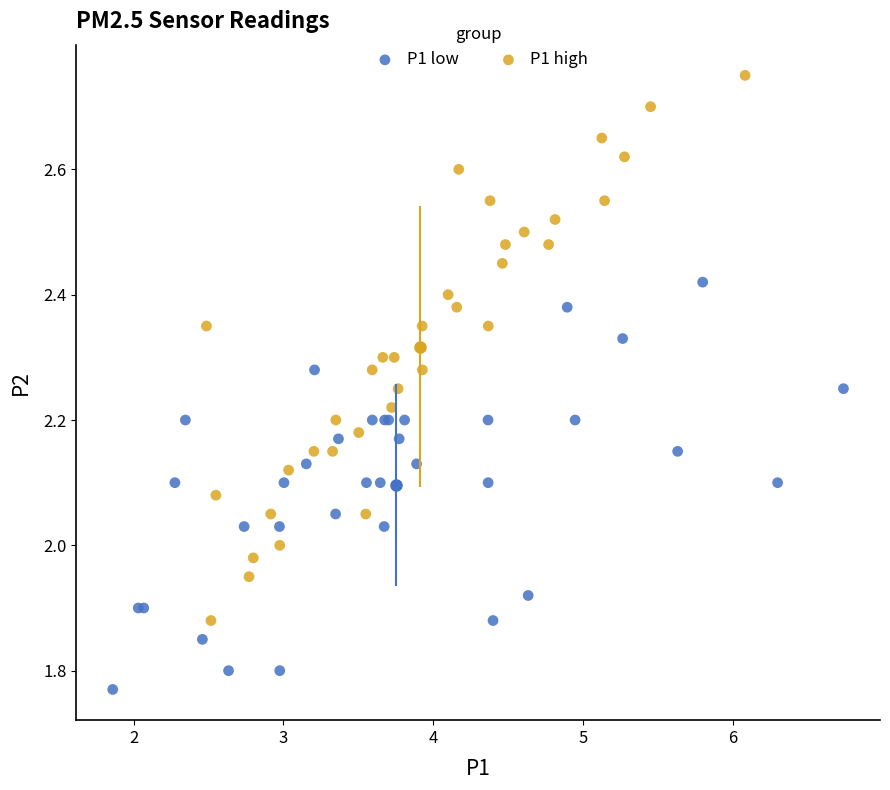

Which series reaches the minimum Y coordinate?

P1 low